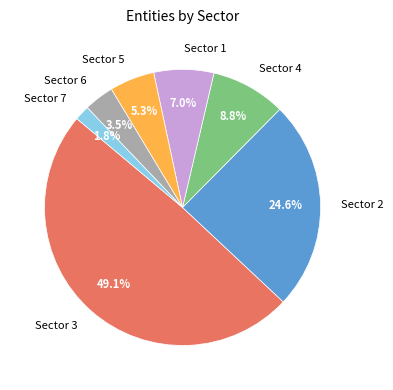

How many segments does this pie chart have?

7